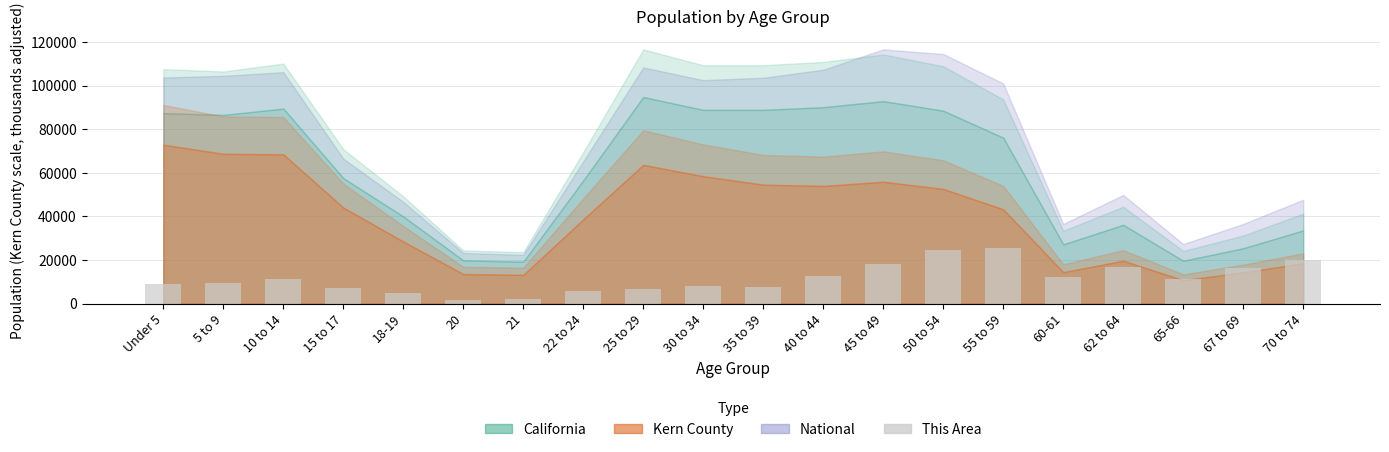

What is the sum of all values?

230875.6